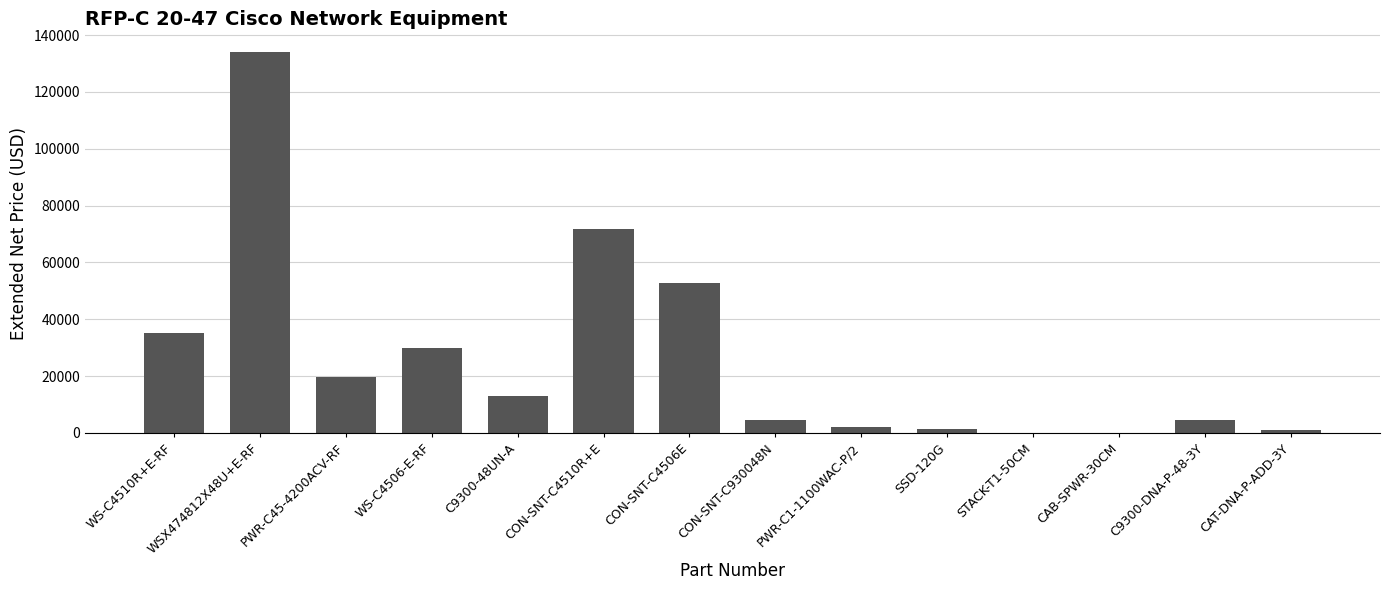

The chart shows a value of 53325.5 at WS-C4506-E-RF. True or false?

False